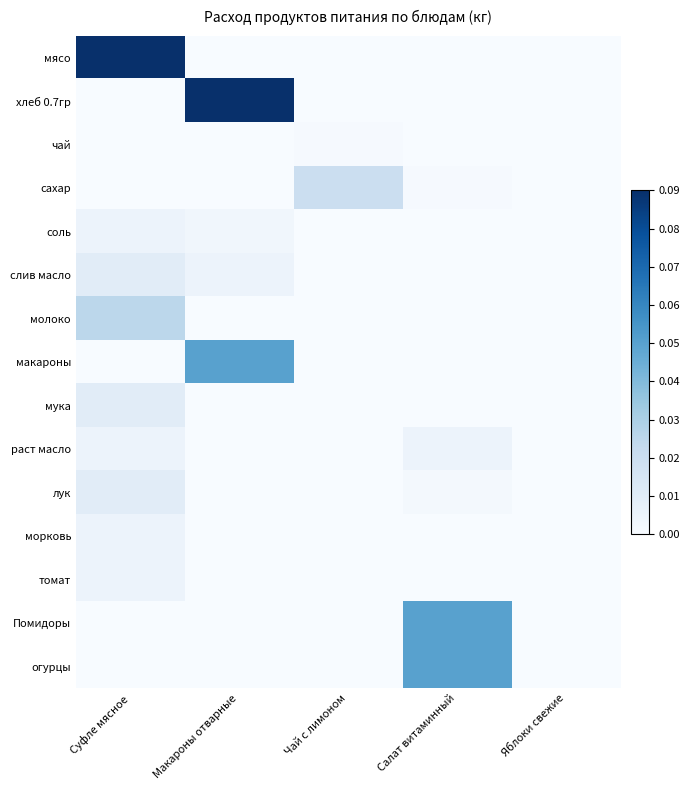

Which series has the largest total across all categories?

мясо